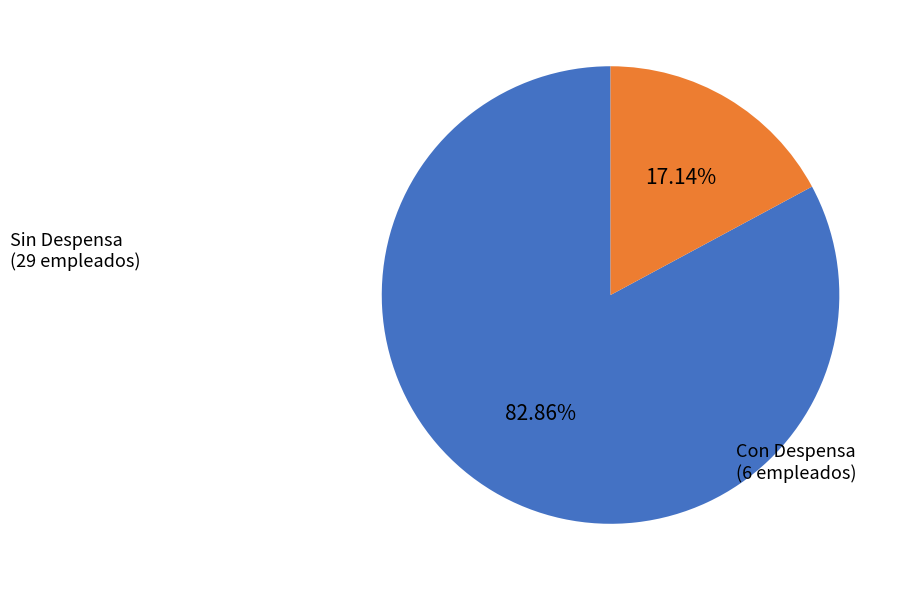

Is there any slice that represents more than half of the pie?

Yes